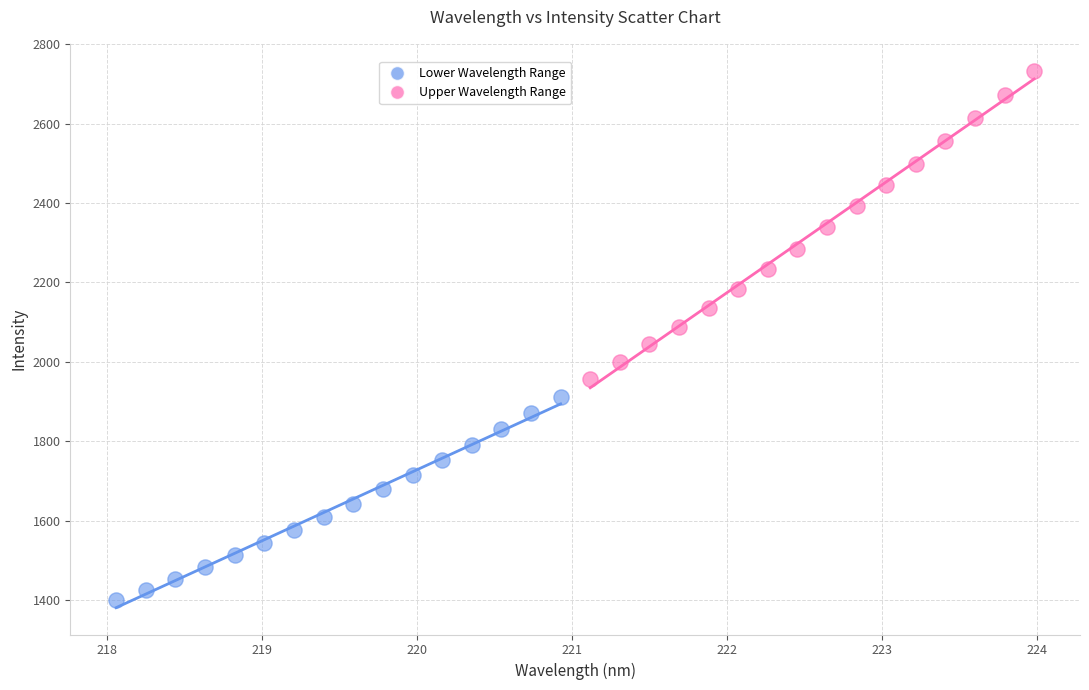

What are all the series names shown in the legend?

Lower Wavelength Range, Upper Wavelength Range